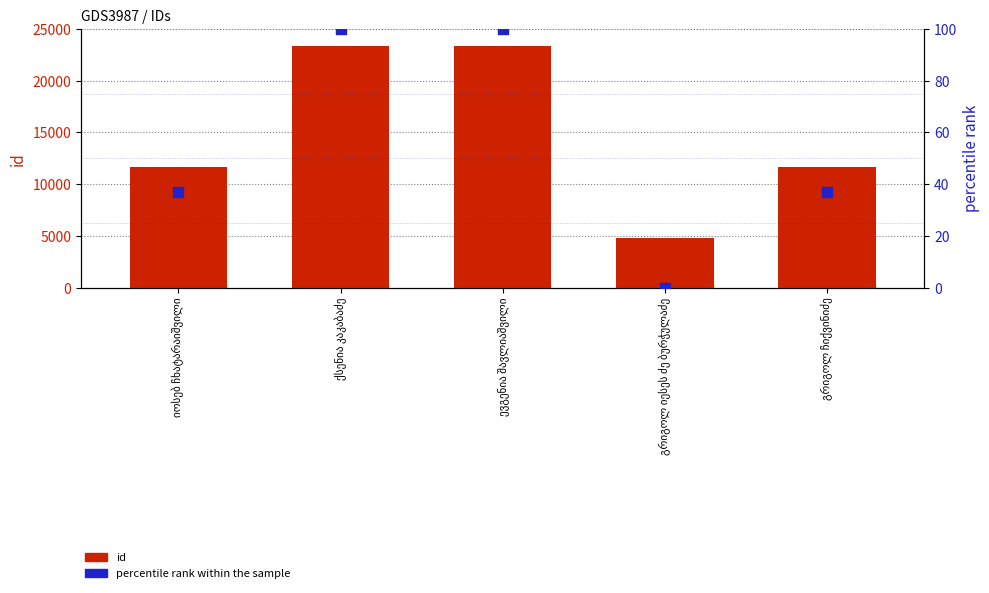

What is the total value across all series at გრიგოლ იესეს ძე ბურჭულაძე?

4757.0